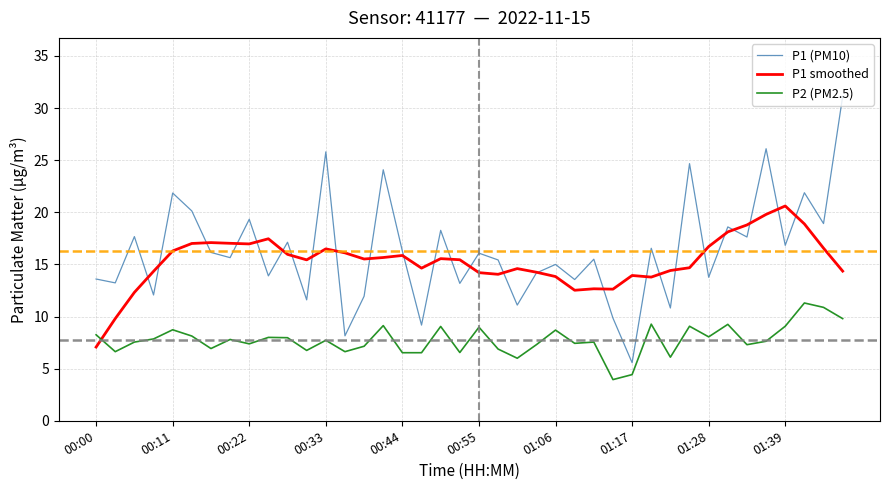

How many times do P1 smoothed and P2 (PM2.5) cross each other?

1